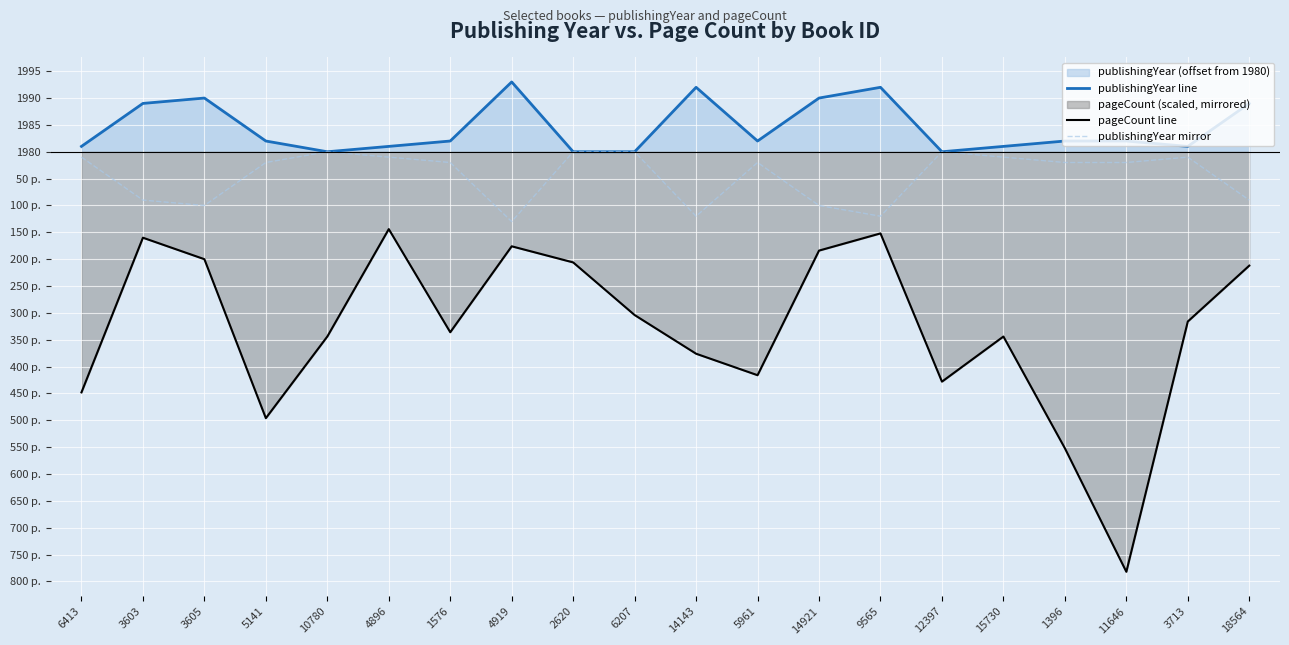

Is the value of publishingYear line at 14921 greater than the value of publishingYear mirror at 5141?

Yes